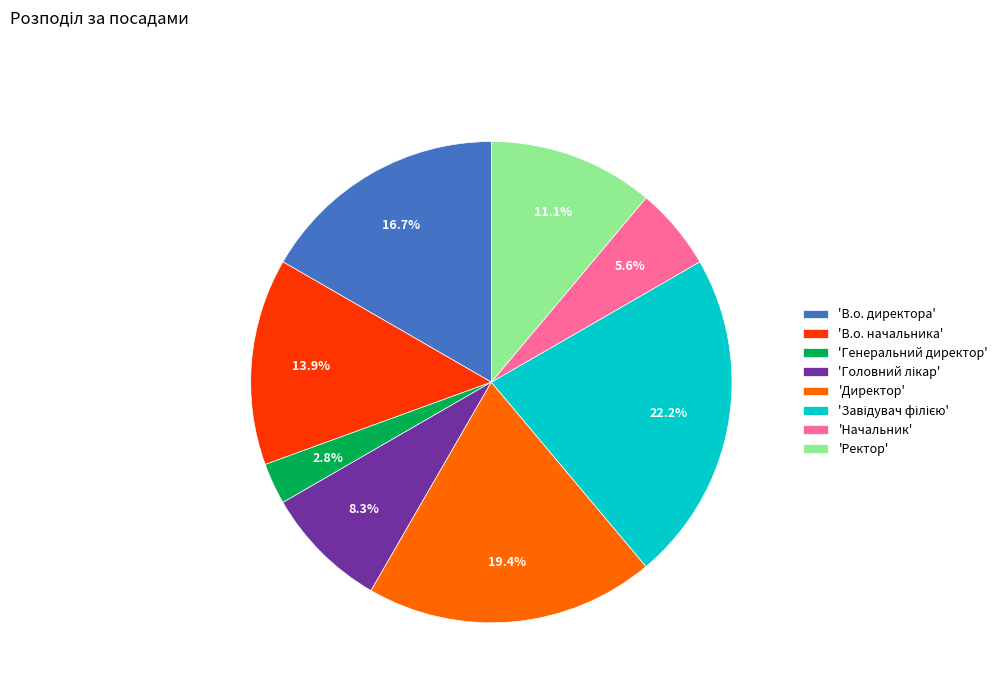

Does 'В.о. директора' represent more than half of the total?

No